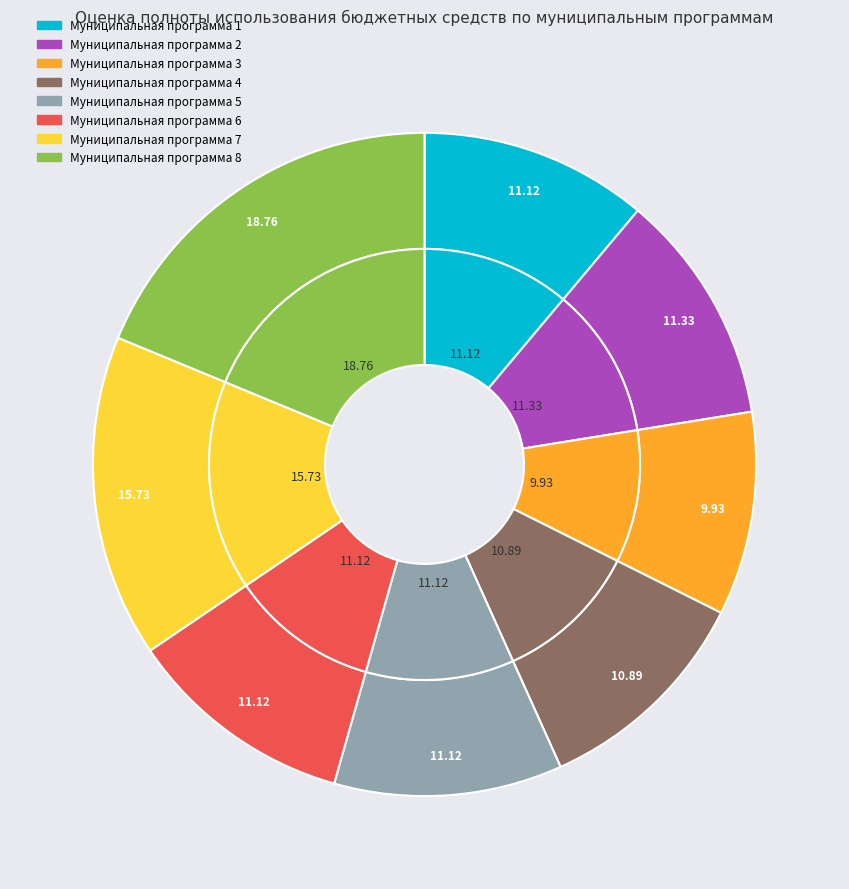

Is the sum of Муниципальная программа 7 and Муниципальная программа 2 greater than half?

No